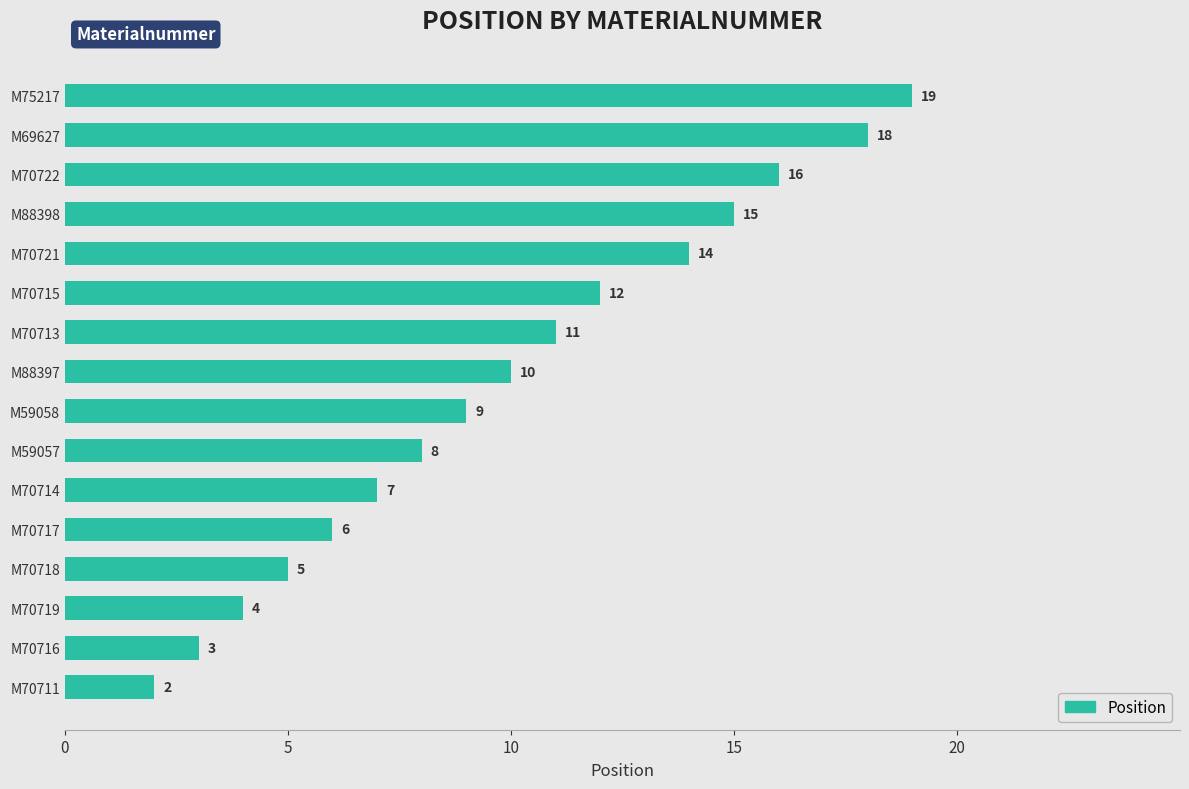

What is the sum of the values at M70713 and M70721?

25